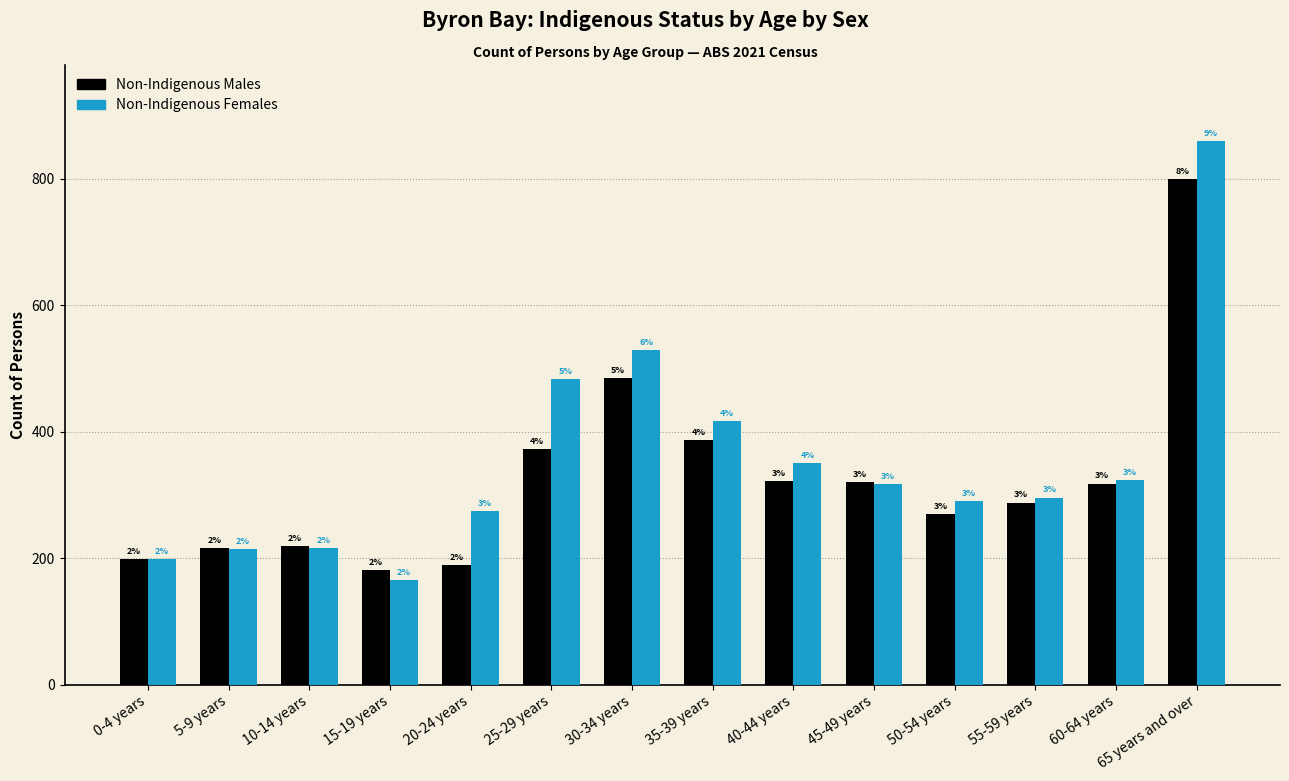

How many bars are there in each group?

2